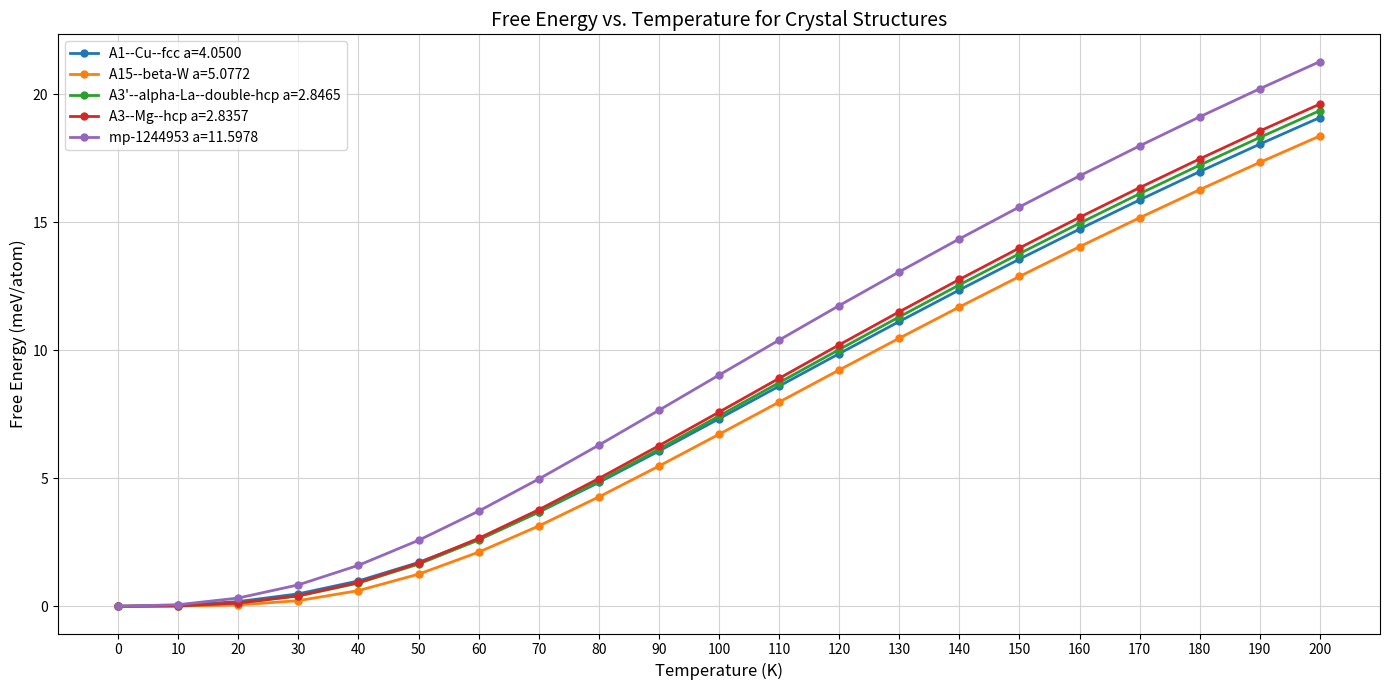

Which label corresponds to the largest value in the chart?

200